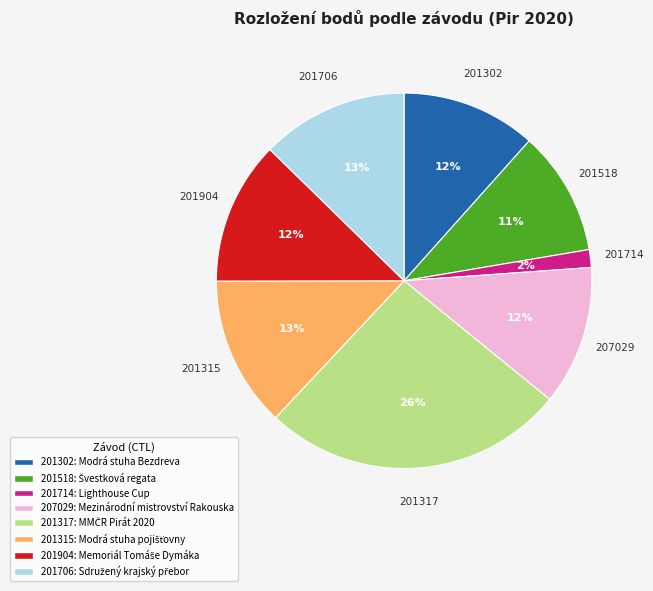

What is the largest slice in the pie chart?

201317